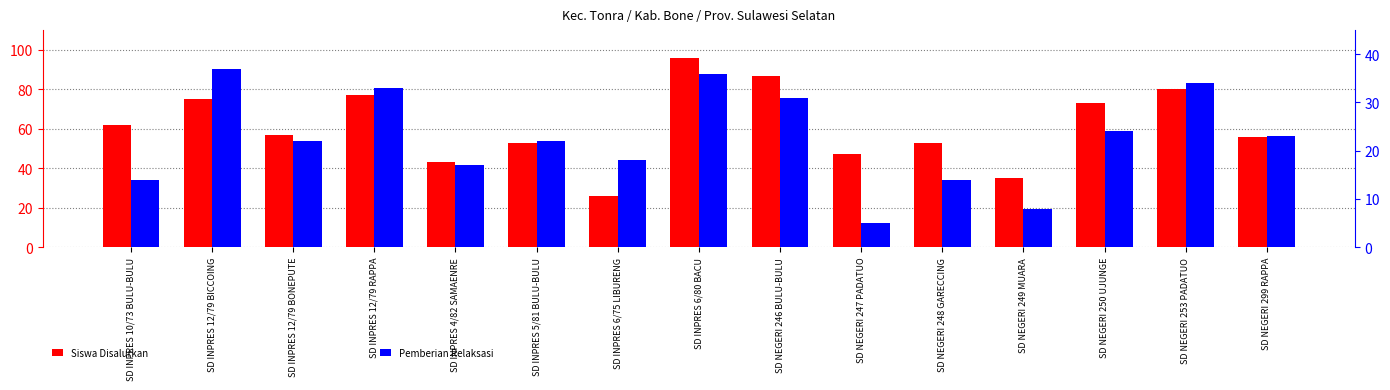

How many data points in Pemberian Relaksasi are above 22?

7